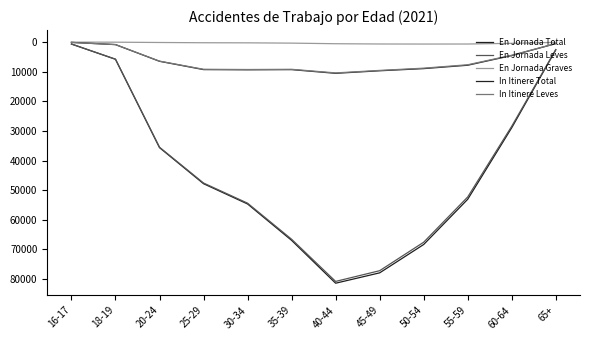

Is this an area chart (filled region under the line)?

No